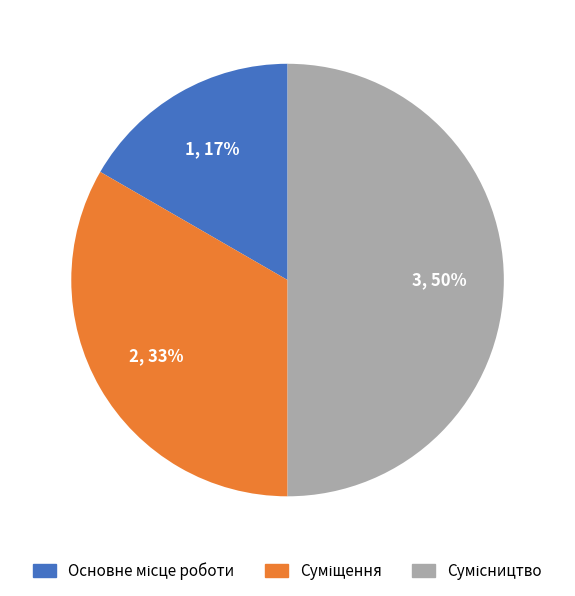

To the nearest percent, what is the average slice percentage?

33%